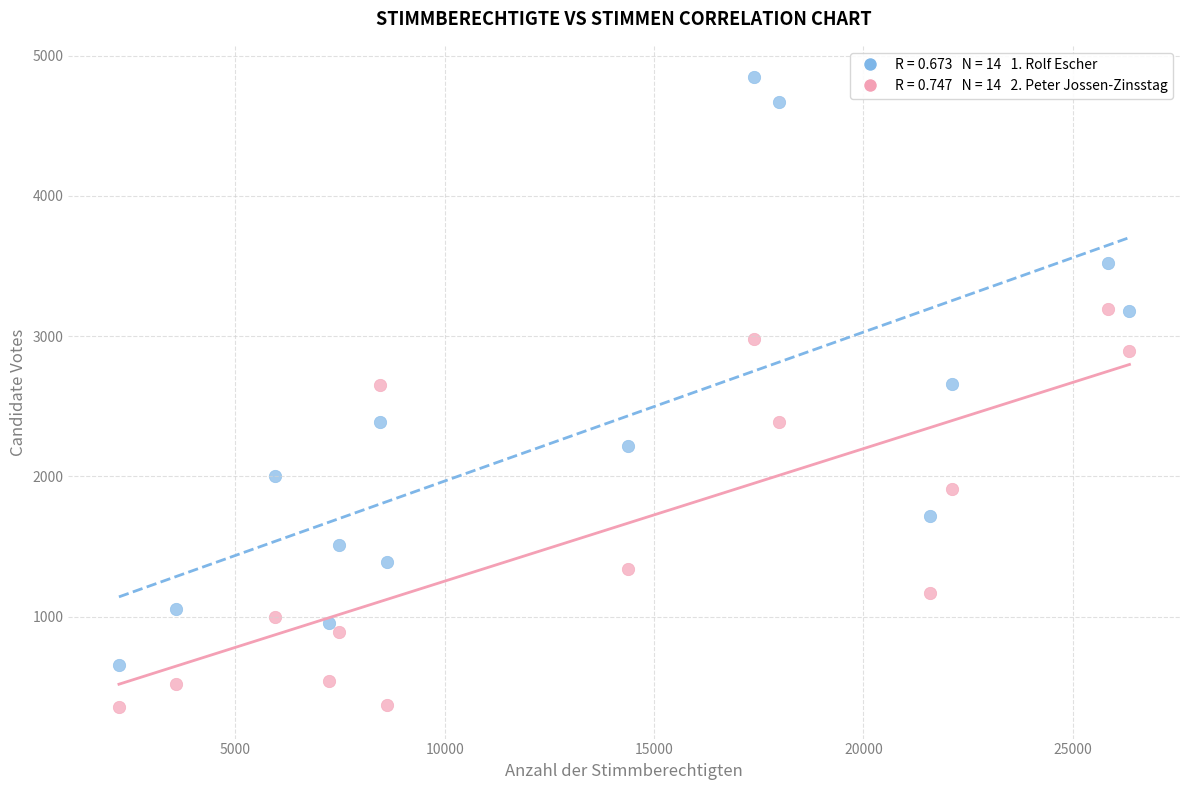

Across all data points, what is the range of Y values (max minus min)?

4489